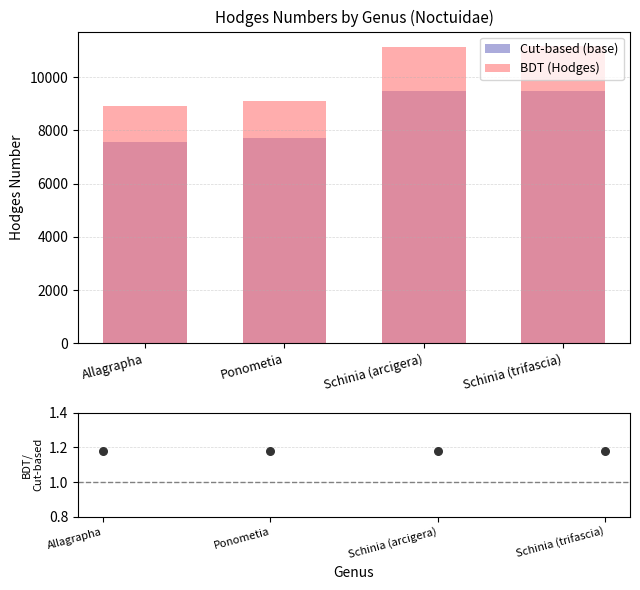

At which category is the sum across all series the highest?

Schinia (trifascia)